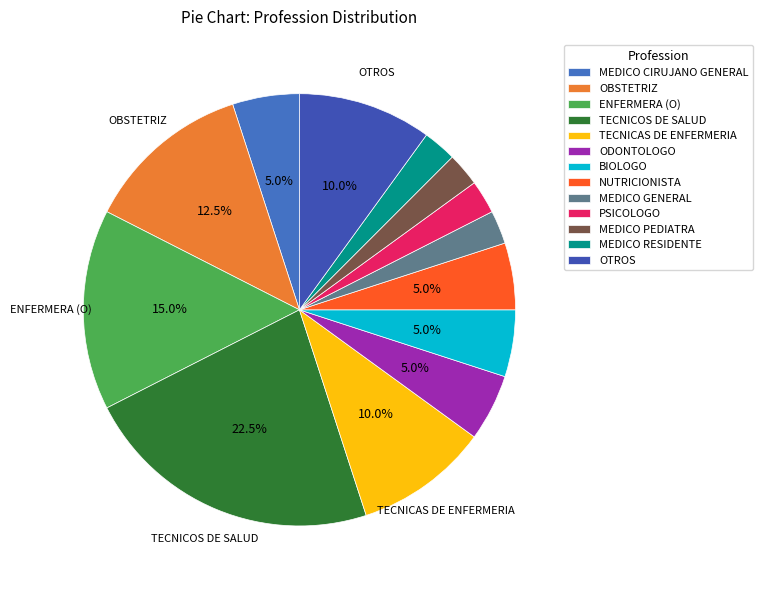

To the nearest percent, what is the average slice percentage?

8%